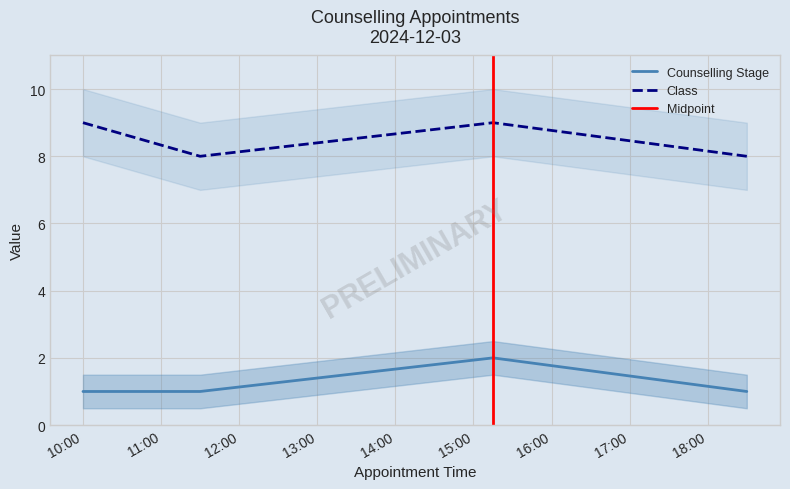

What is the average value of the Counselling Stage series?

1